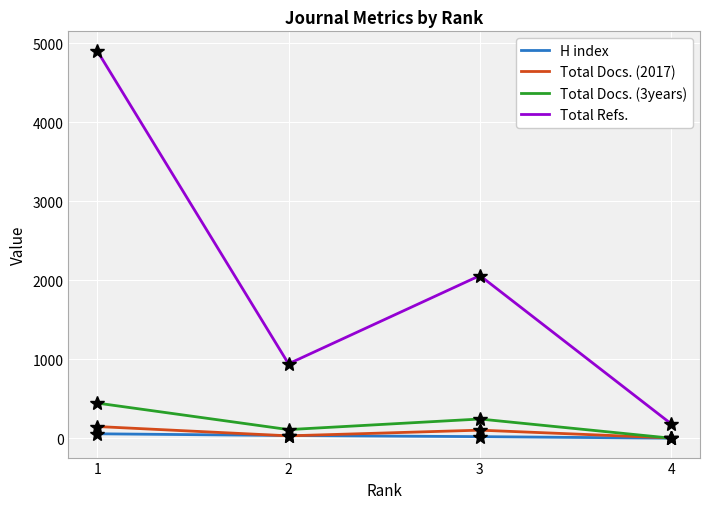

Between 2 and 4, which series saw the biggest shift?

Total Refs.